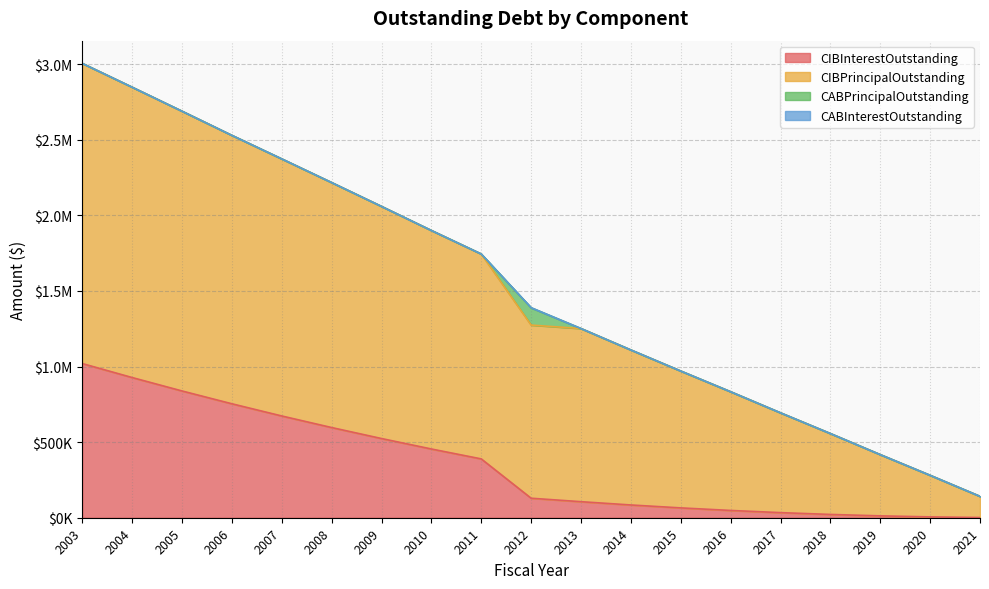

At how many categories does at least one series exceed 1928725?

7